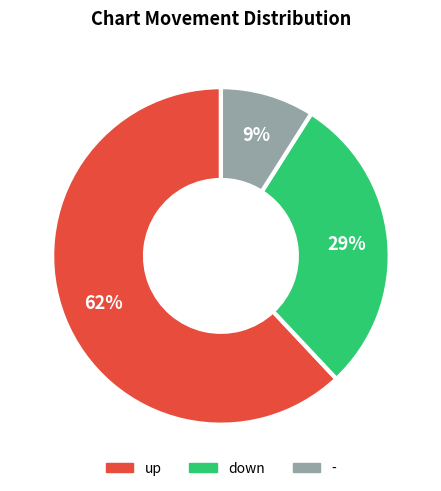

Which slice is the largest?

up